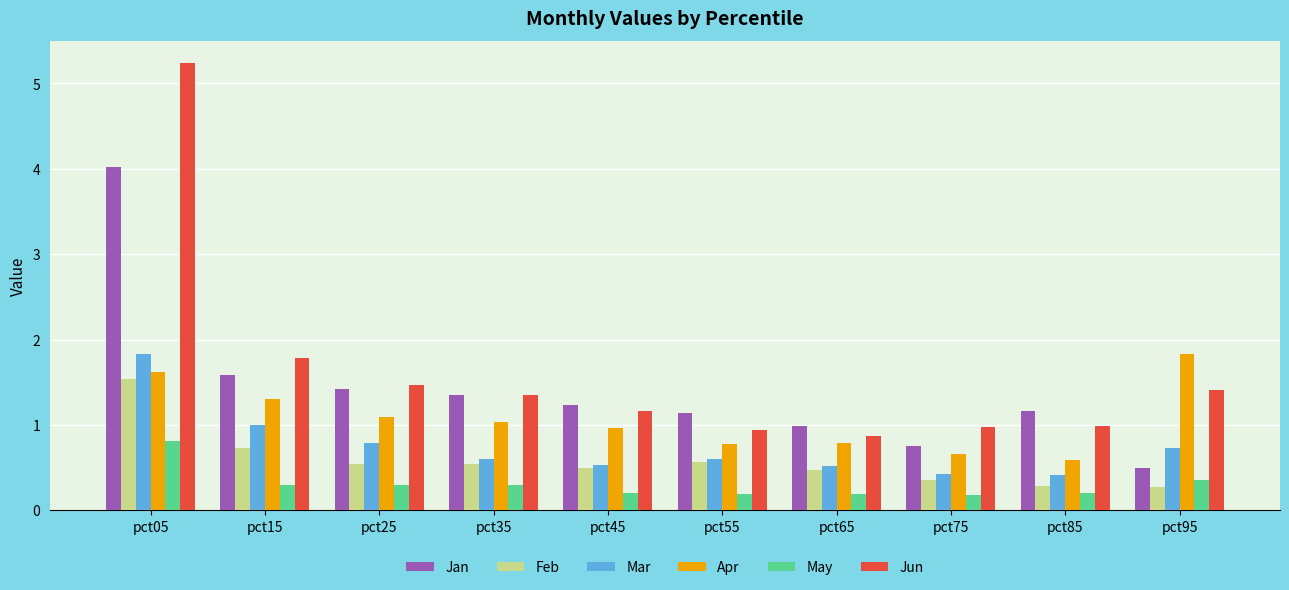

What is the lowest value of the Jan series?

0.5